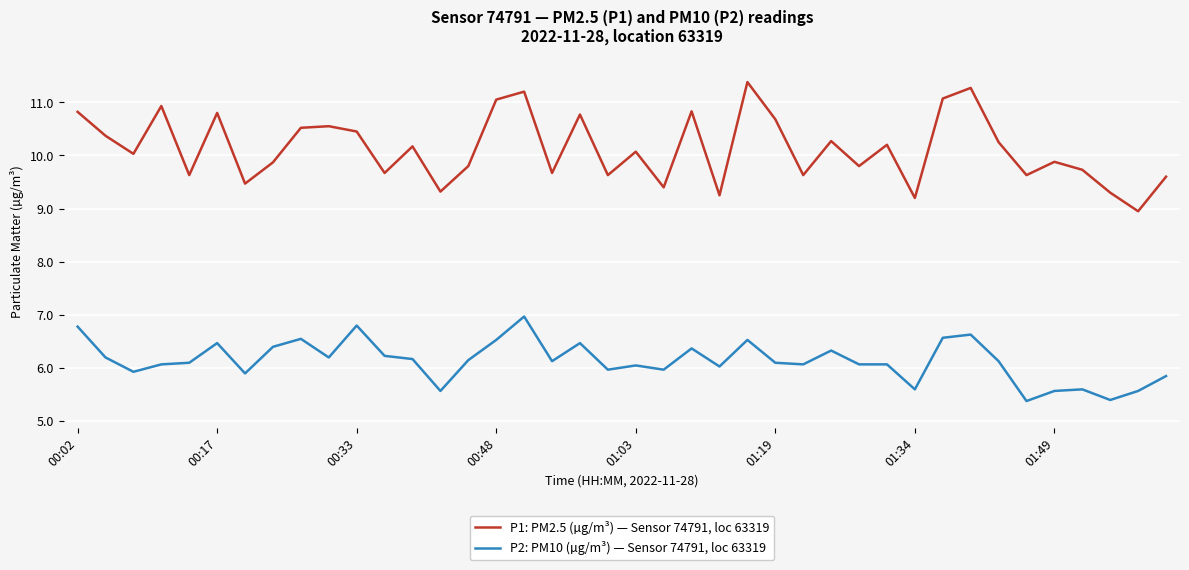

True or false: P2: PM10 (µg/m³) — Sensor 74791, loc 63319 and P1: PM2.5 (µg/m³) — Sensor 74791, loc 63319 intersect in this chart.

False